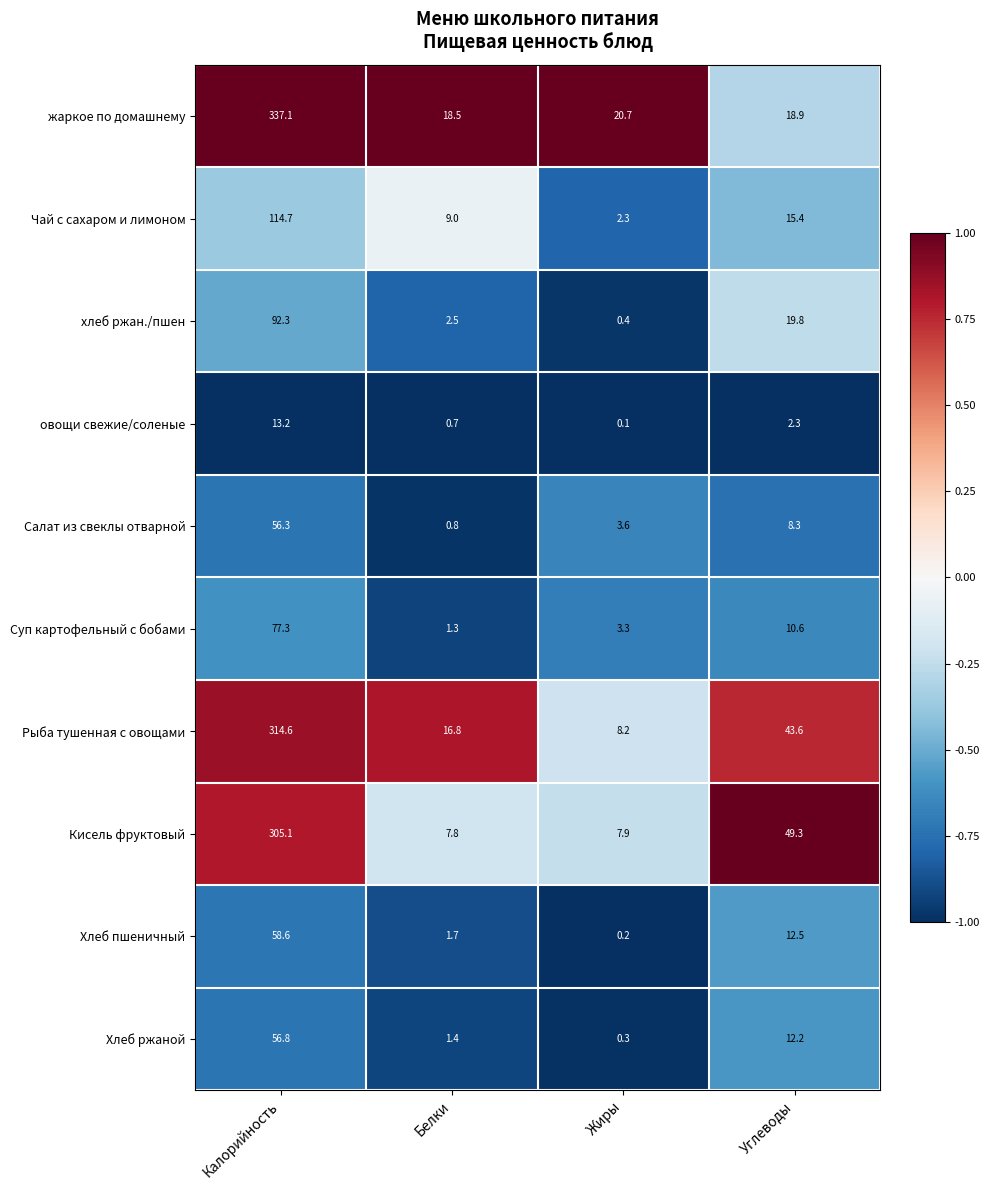

What is the sum of all жаркое по домашнему values?

395.2